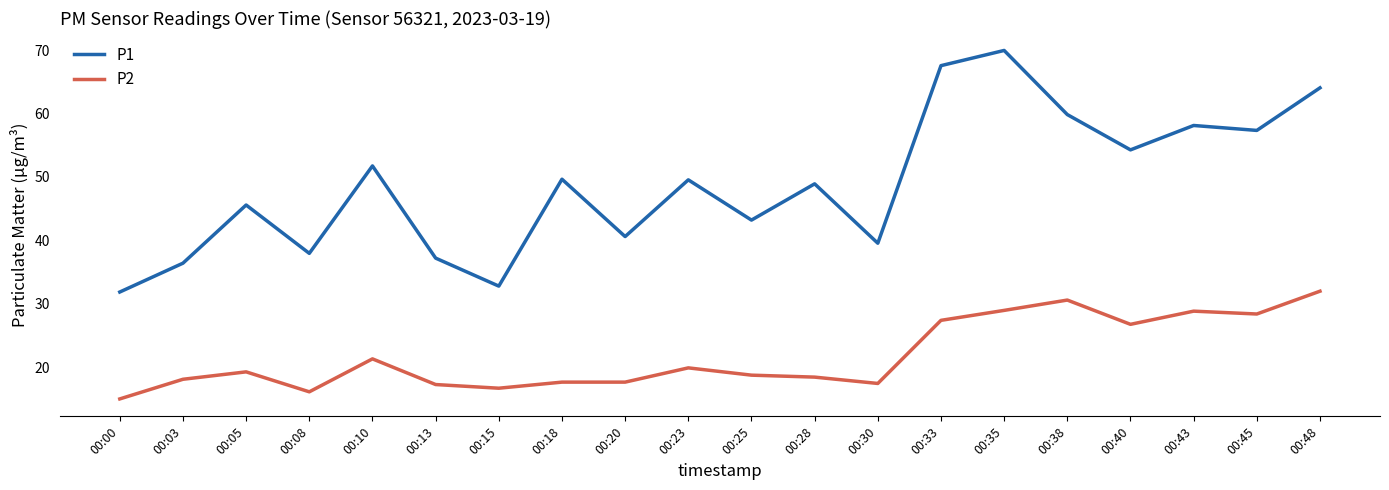

What is the difference between the P2 values at 00:20 and 00:15?

1.0